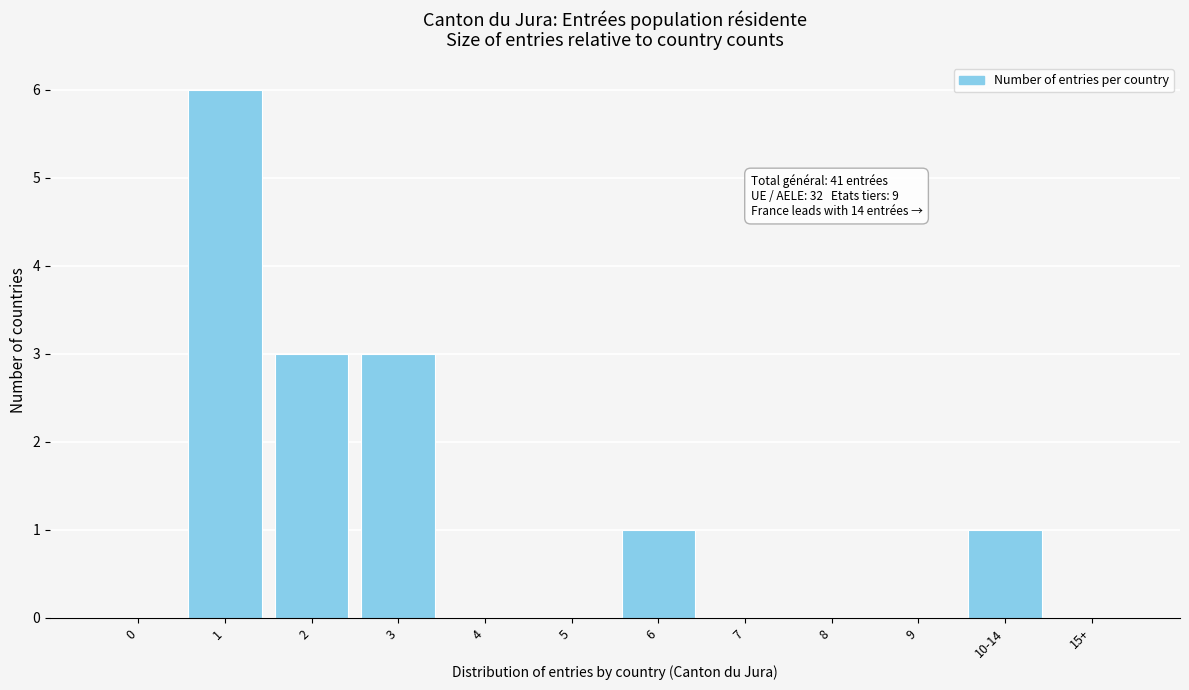

Reading left to right, transcribe all the data shown in this chart.

0=0	1=6	2=3	3=3	4=0	5=0	6=1	7=0	8=0	9=0	10-14=1	15+=0